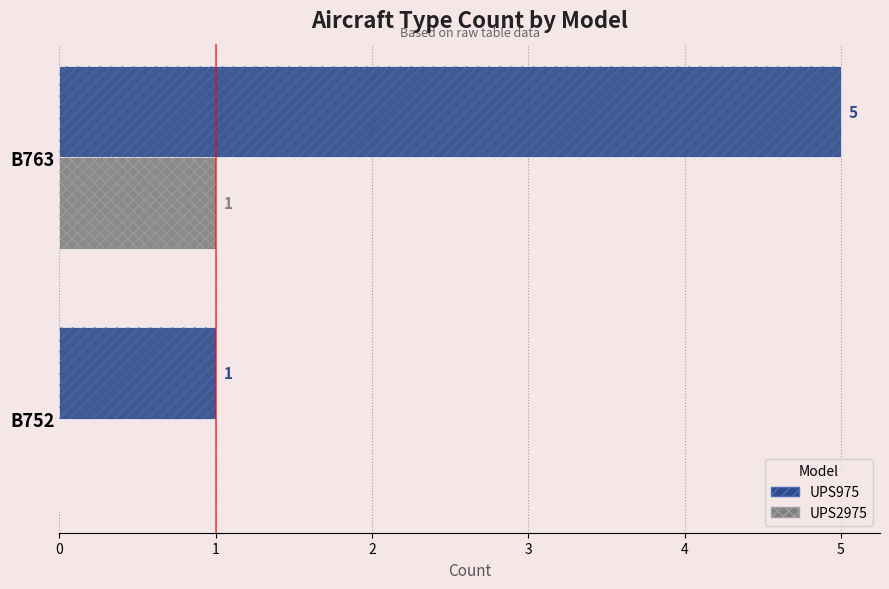

Count the UPS2975 values in the range 0 to 1.

2